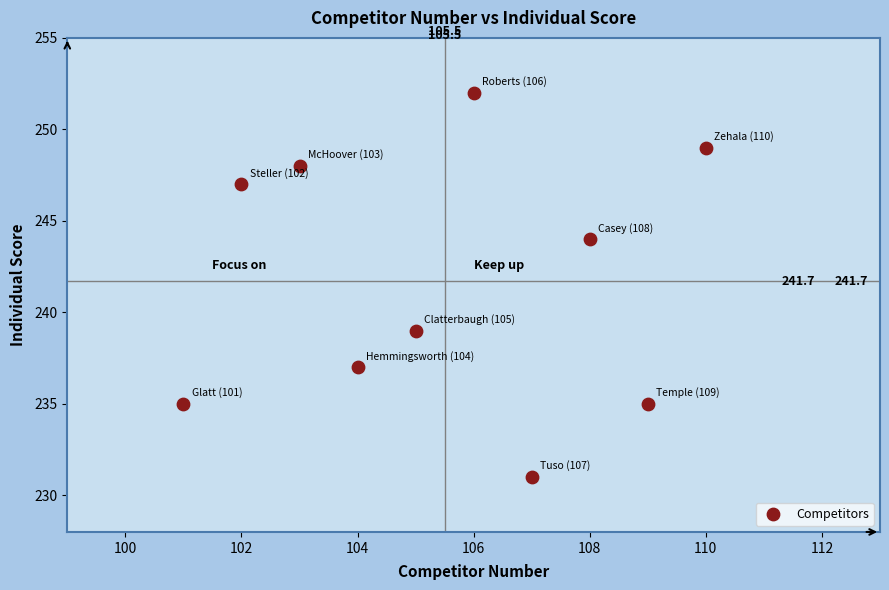

What is the average X value?

106